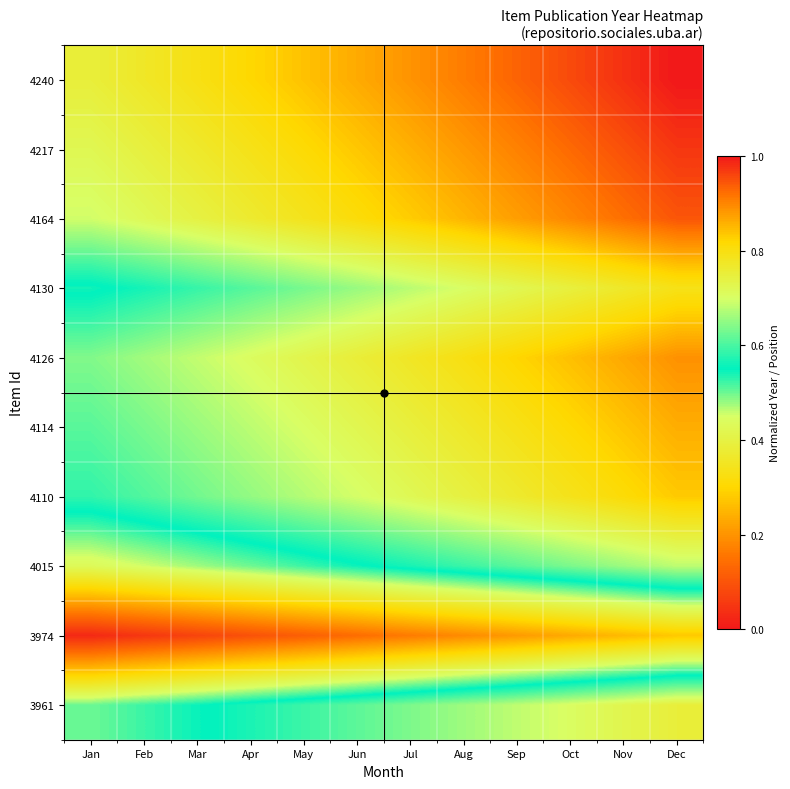

Reading left to right, what are all the values shown in this chart?

4240: Jan=0.8	Feb=0.8	Mar=0.8	Apr=0.8	May=0.8	Jun=0.9	Jul=0.9	Aug=0.9	Sep=0.9	Oct=1.0	Nov=1.0	Dec=1.0
4217: Jan=0.7	Feb=0.7	Mar=0.8	Apr=0.8	May=0.8	Jun=0.8	Jul=0.9	Aug=0.9	Sep=0.9	Oct=0.9	Nov=0.9	Dec=1.0
4164: Jan=0.7	Feb=0.7	Mar=0.7	Apr=0.8	May=0.8	Jun=0.8	Jul=0.8	Aug=0.9	Sep=0.9	Oct=0.9	Nov=0.9	Dec=0.9
4130: Jan=0.5	Feb=0.6	Mar=0.6	Apr=0.6	May=0.6	Jun=0.7	Jul=0.7	Aug=0.7	Sep=0.7	Oct=0.7	Nov=0.8	Dec=0.8
4126: Jan=0.6	Feb=0.7	Mar=0.7	Apr=0.7	May=0.7	Jun=0.8	Jul=0.8	Aug=0.8	Sep=0.8	Oct=0.8	Nov=0.9	Dec=0.9
4114: Jan=0.6	Feb=0.6	Mar=0.7	Apr=0.7	May=0.7	Jun=0.7	Jul=0.7	Aug=0.8	Sep=0.8	Oct=0.8	Nov=0.8	Dec=0.9
4110: Jan=0.6	Feb=0.6	Mar=0.6	Apr=0.7	May=0.7	Jun=0.7	Jul=0.7	Aug=0.7	Sep=0.8	Oct=0.8	Nov=0.8	Dec=0.8
4015: Jan=0.4	Feb=0.5	Mar=0.5	Apr=0.5	May=0.5	Jun=0.5	Jul=0.6	Aug=0.6	Sep=0.6	Oct=0.6	Nov=0.7	Dec=0.7
3974: Jan=0.0	Feb=0.1	Mar=0.1	Apr=0.1	May=0.1	Jun=0.1	Jul=0.2	Aug=0.2	Sep=0.2	Oct=0.2	Nov=0.3	Dec=0.3
3961: Jan=0.5	Feb=0.5	Mar=0.5	Apr=0.6	May=0.6	Jun=0.6	Jul=0.6	Aug=0.7	Sep=0.7	Oct=0.7	Nov=0.7	Dec=0.8